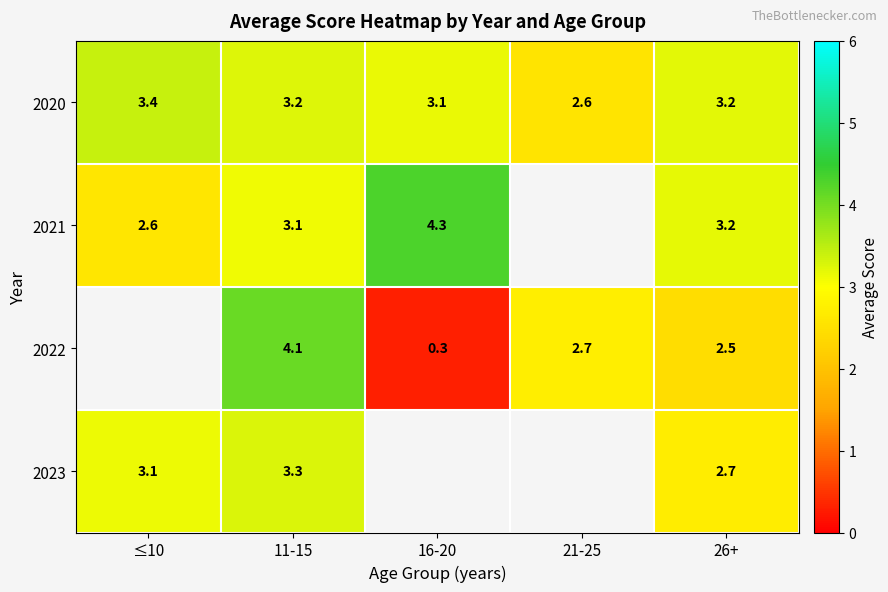

What is the average value of the 2020 series?

3.1